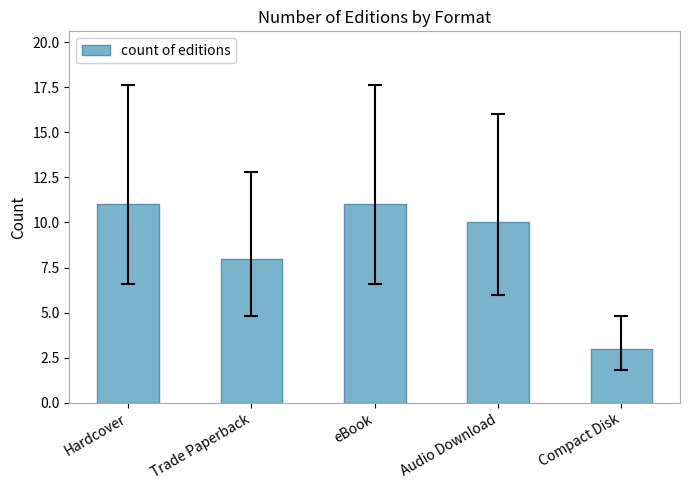

Reading left to right, extract all data points from this chart.

Hardcover=11	Trade Paperback=8	eBook=11	Audio Download=10	Compact Disk=3